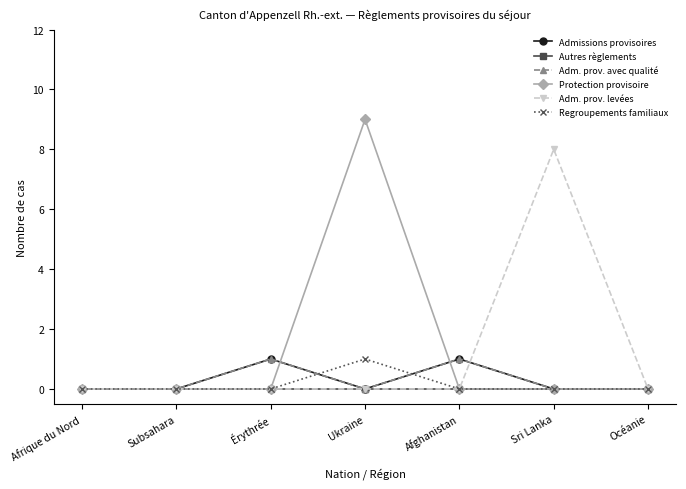

Rank the series by their maximum value, from lowest to highest.

Autres règlements, Admissions provisoires, Adm. prov. avec qualité, Regroupements familiaux, Adm. prov. levées, Protection provisoire